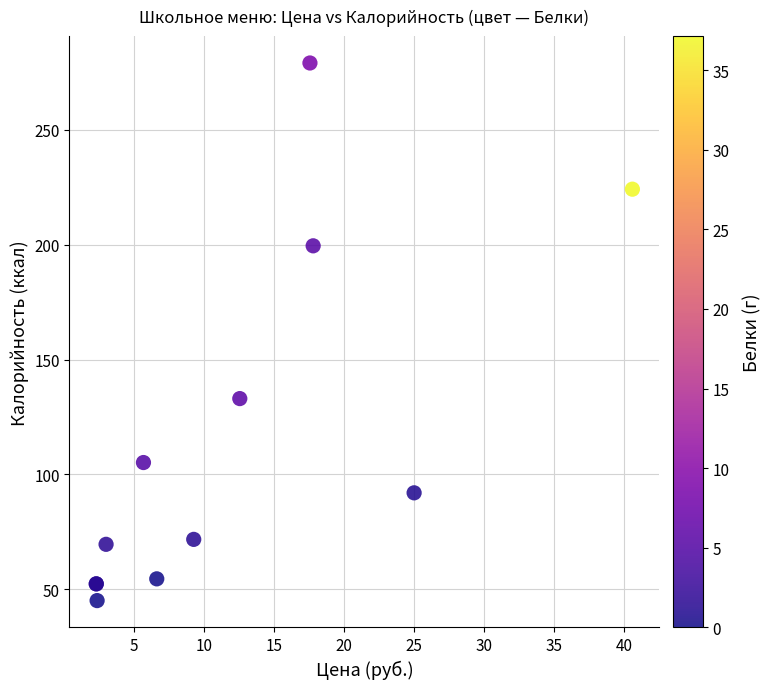

What Y value in the scatter plot is closest to 162?

133.0